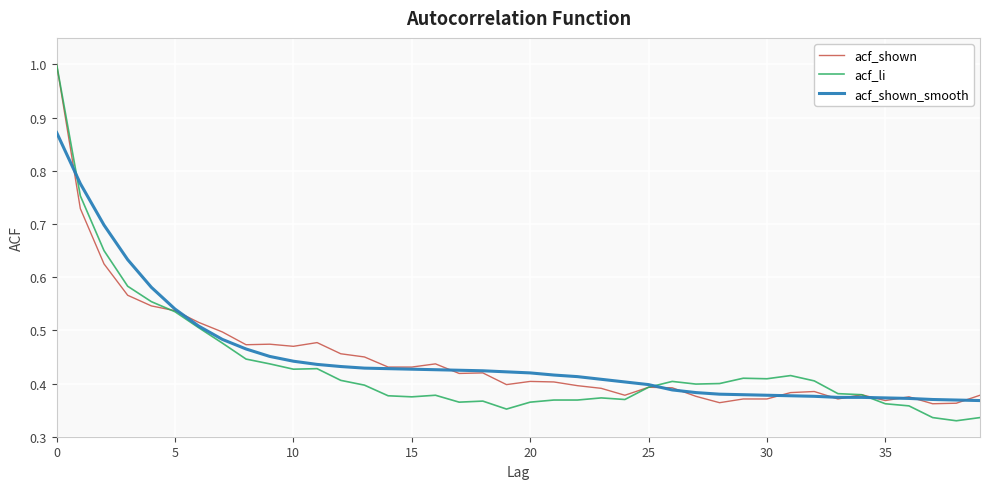

What is the maximum value shown in the chart?

1.0